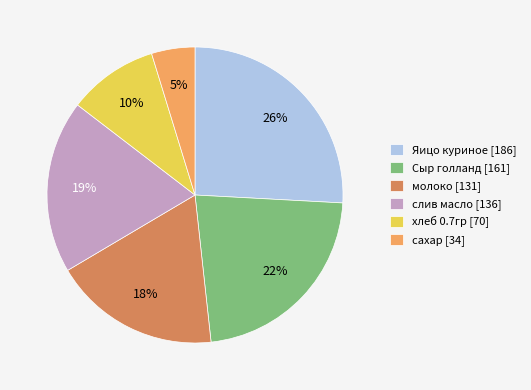

Approximately how many times larger is the value at молоко [131] compared to Яицо куриное [186]?

0.7